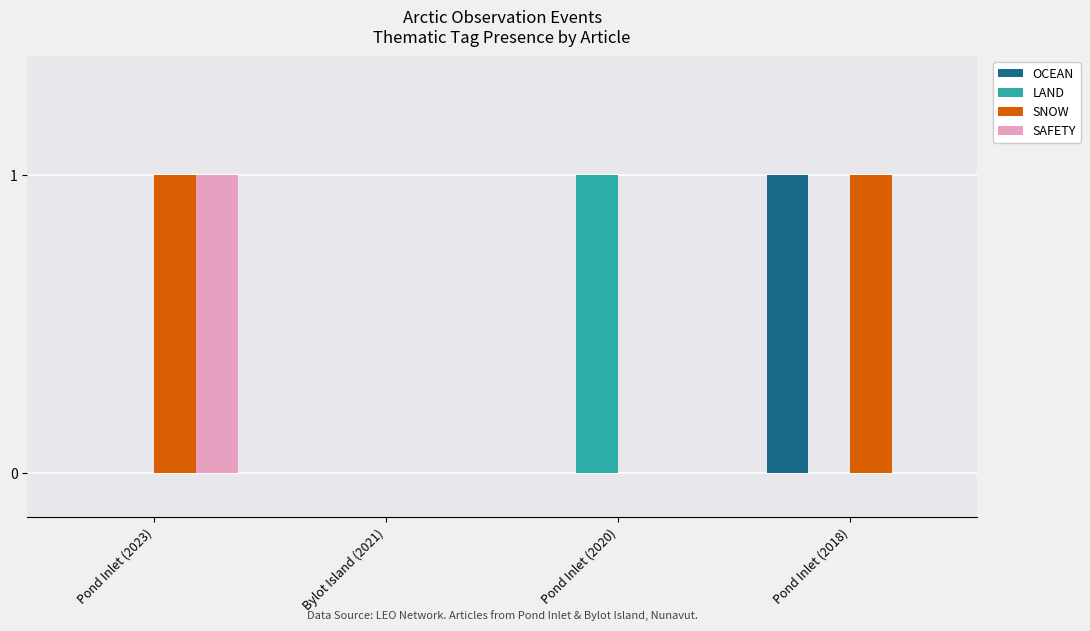

How many groups of bars are there?

4